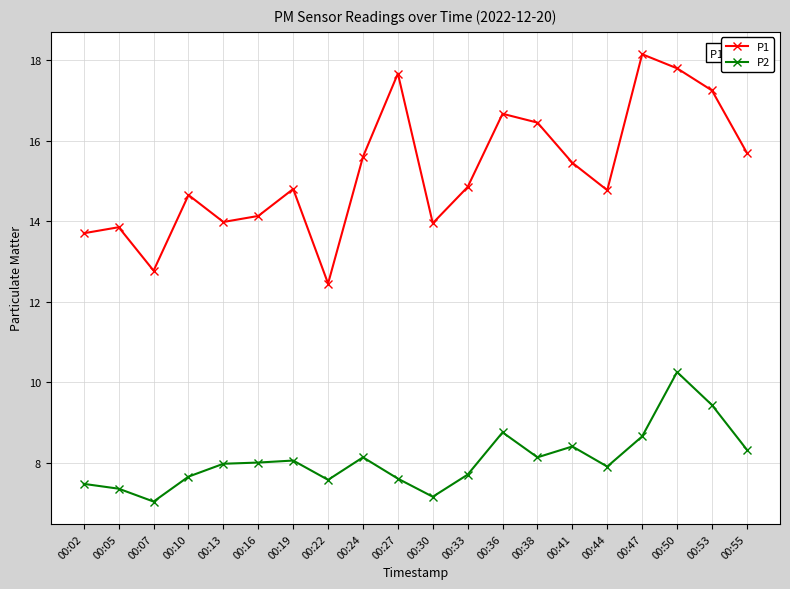

Does the chart display data point markers on the line(s)?

Yes